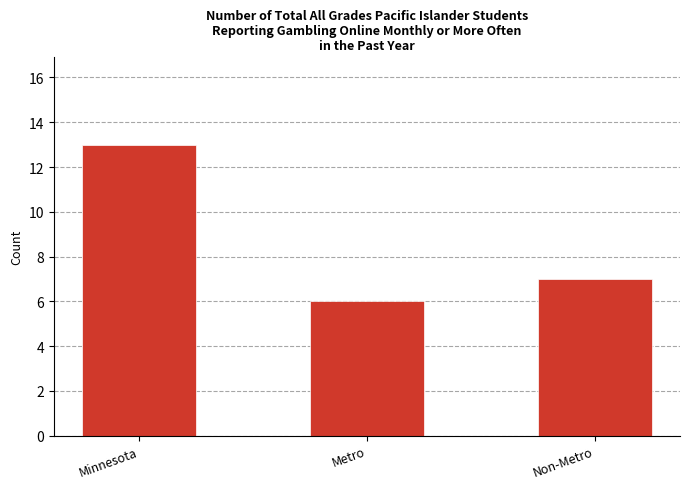

What is the difference between the values at Non-Metro and Minnesota?

6